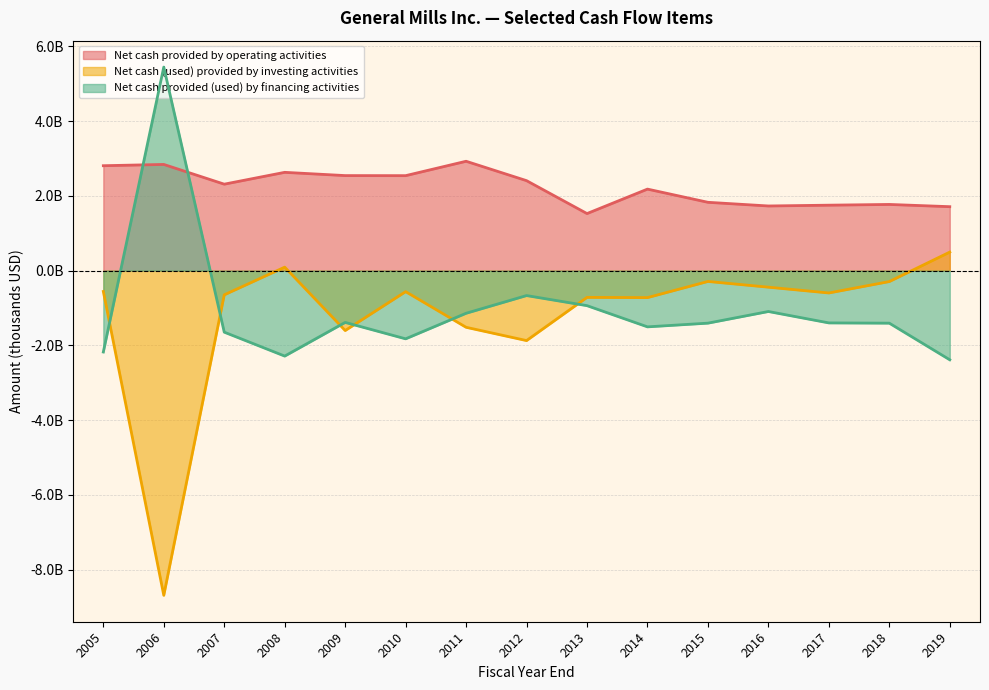

Is it true that Net cash provided by operating activities equals 1361046 at 2009?

False